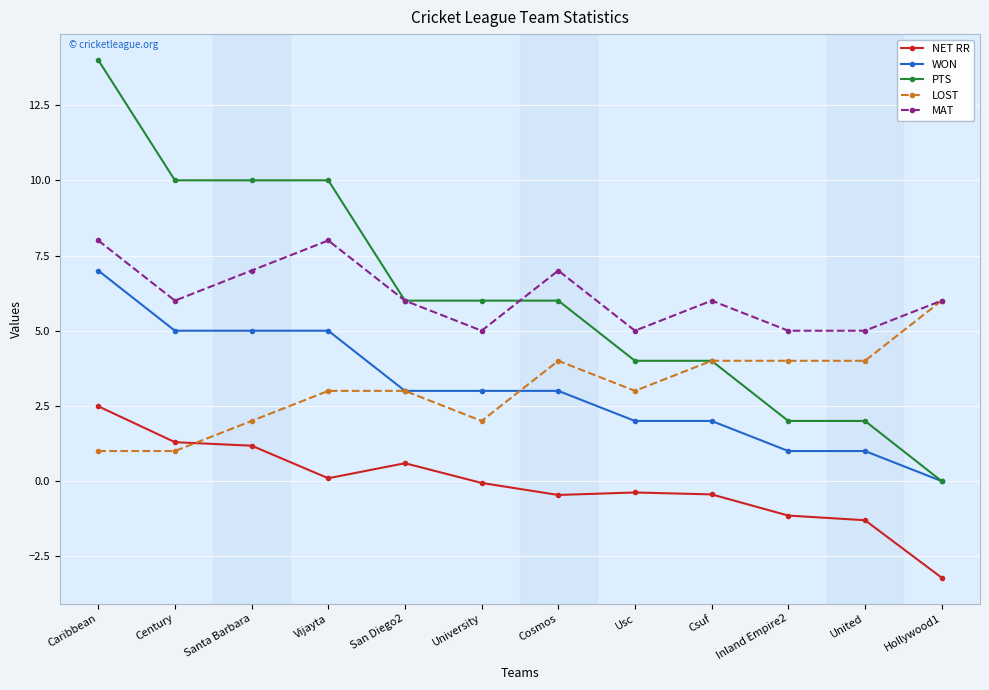

True or false: PTS and NET RR intersect in this chart.

False